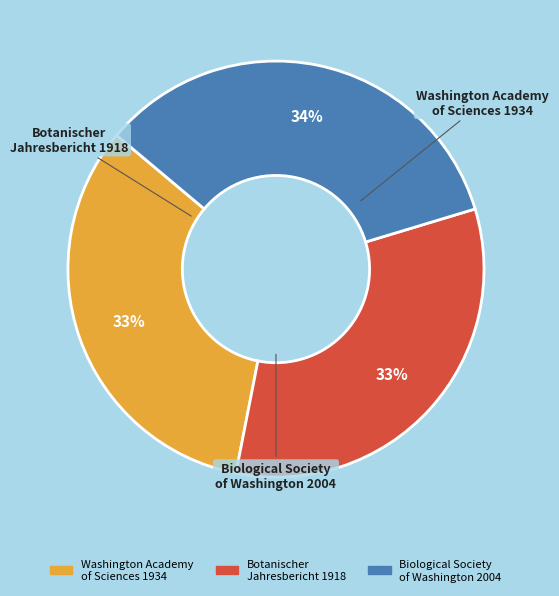

To the nearest percent, what is the difference between the largest and smallest slice percentages?

1%